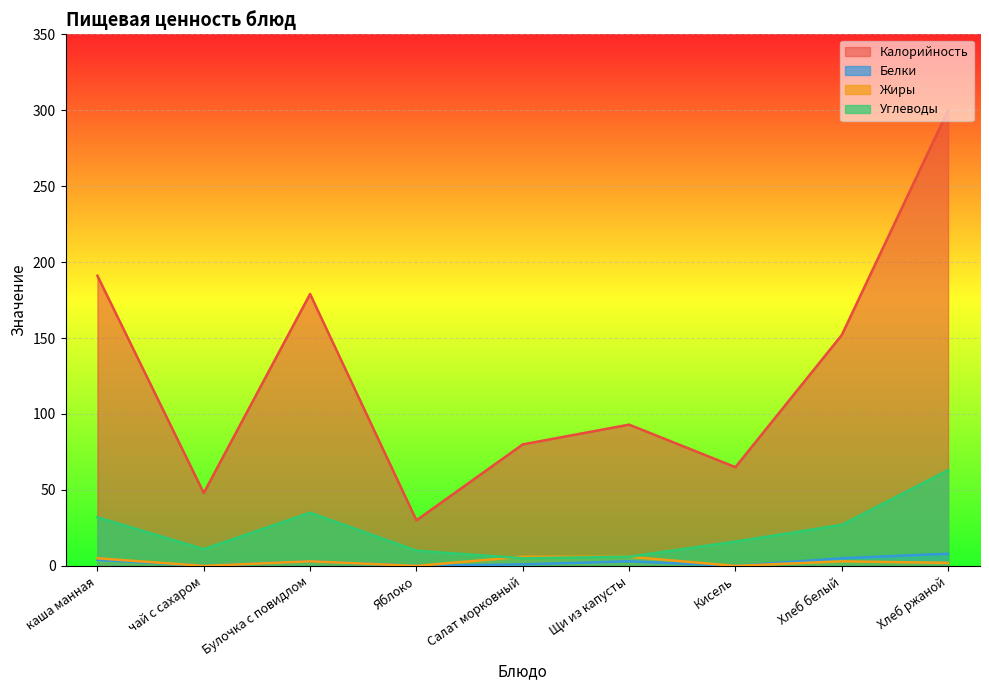

Is it true that Калорийность equals 301 at Булочка с повидлом?

False